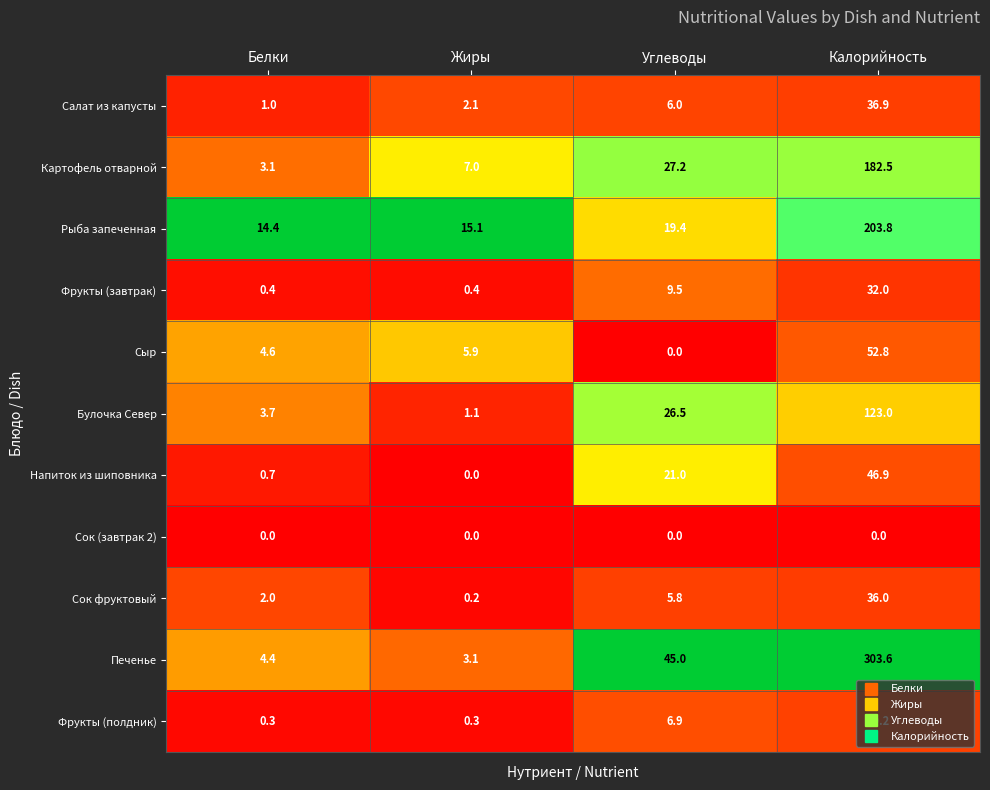

Read the Печенье value at Жиры.

3.1